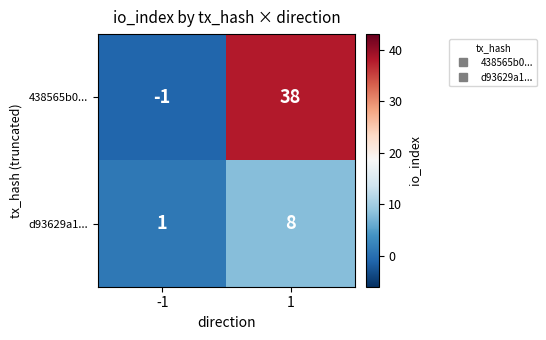

What is the maximum value shown in the chart?

38